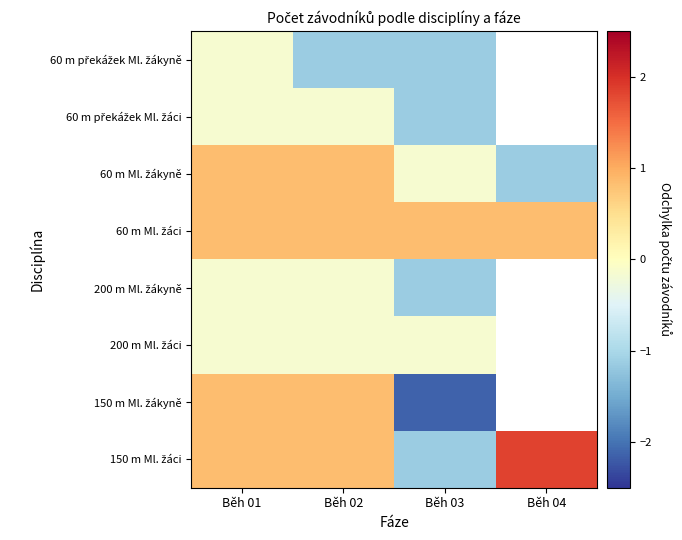

How many distinct data groups are displayed?

8